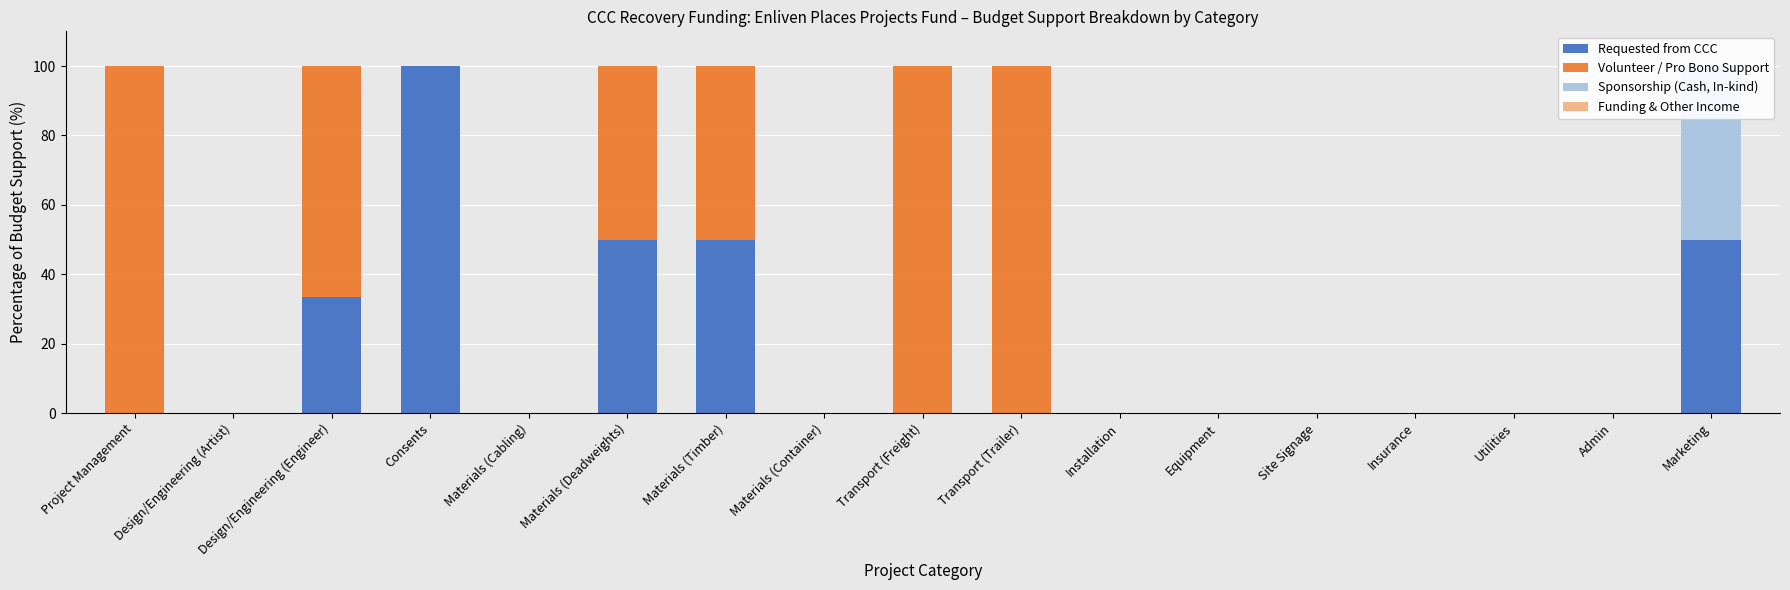

At which category is the sum across all series the highest?

Project Management